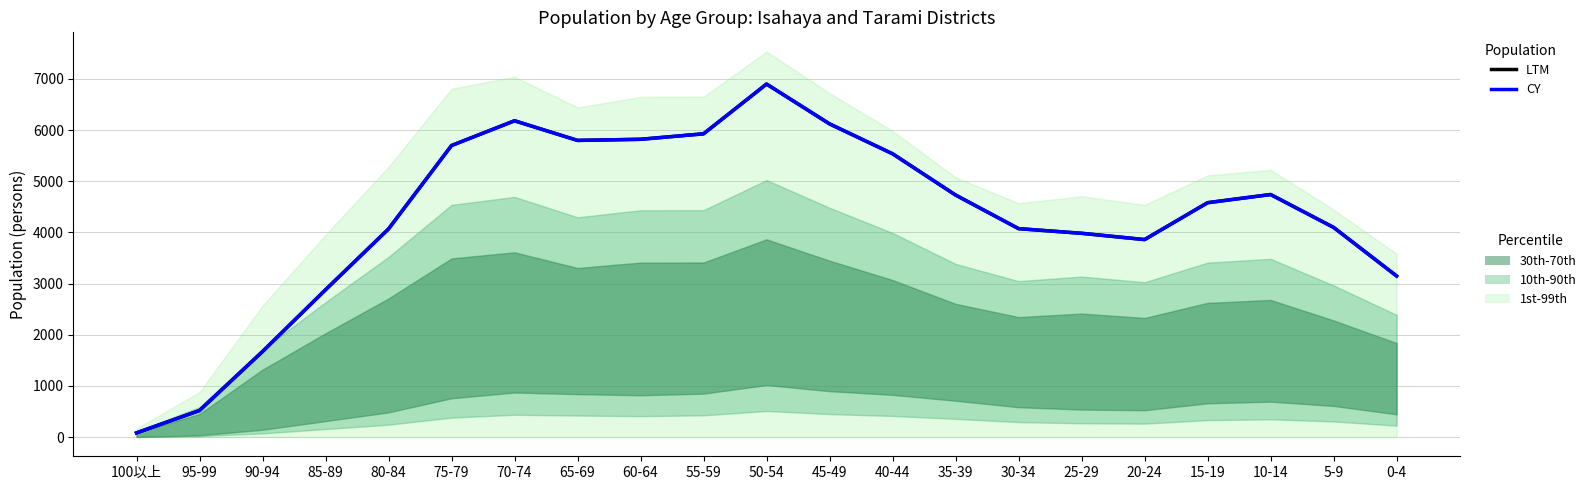

List the series in order of their peak value, lowest first.

LTM, CY